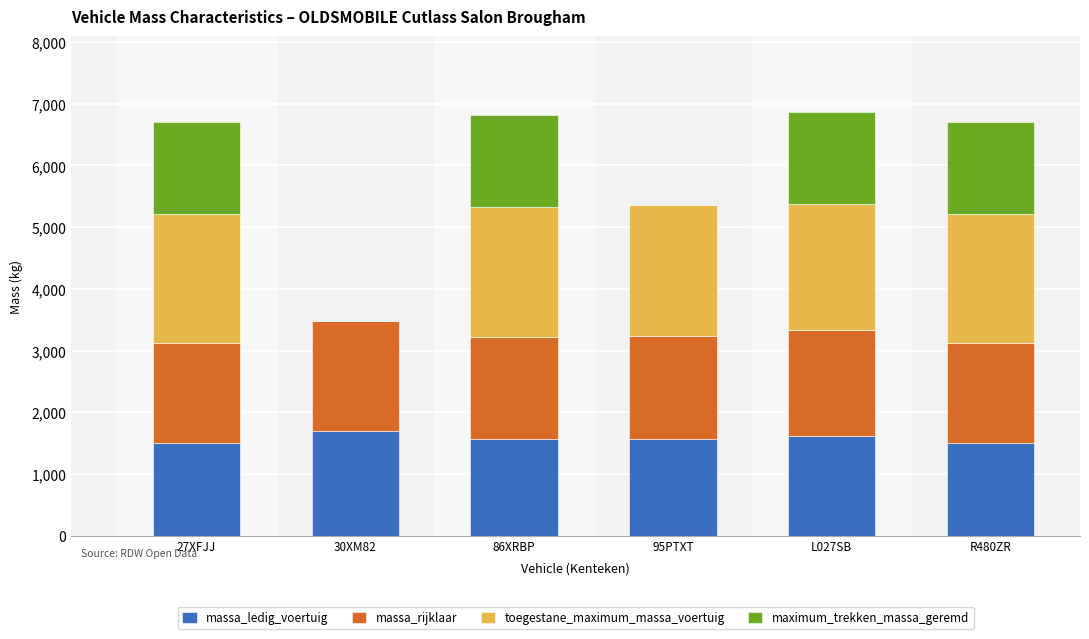

Are the bars horizontal?

No